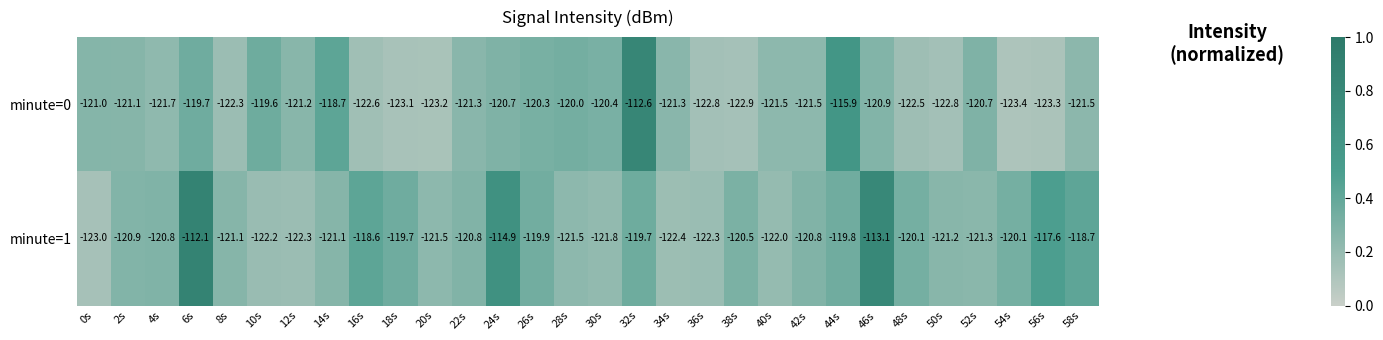

How many data points does each series have?

30